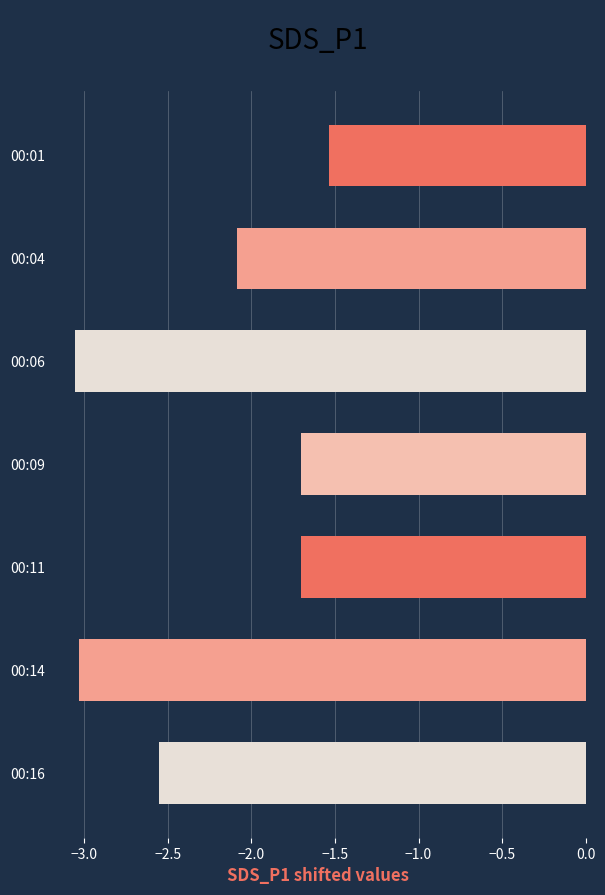

Which category has the highest value across all series?

00:01